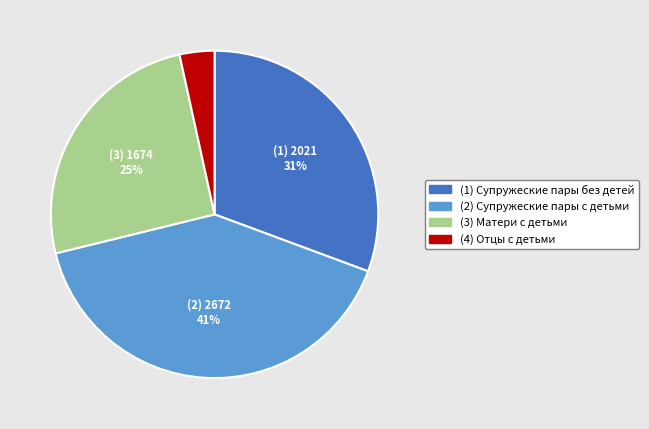

Does any single category account for the majority?

No